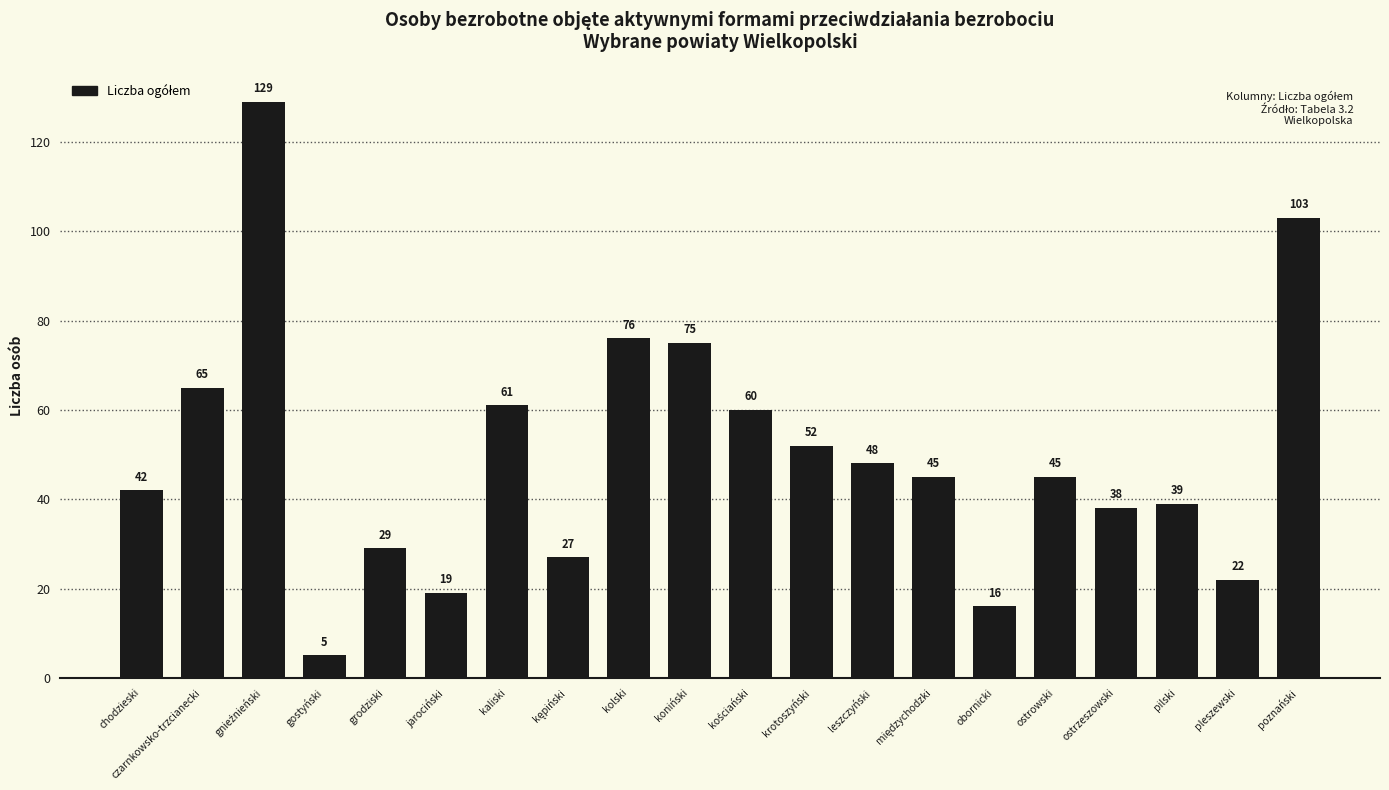

Approximately how many times larger is the value at chodzieski compared to obornicki?

2.6